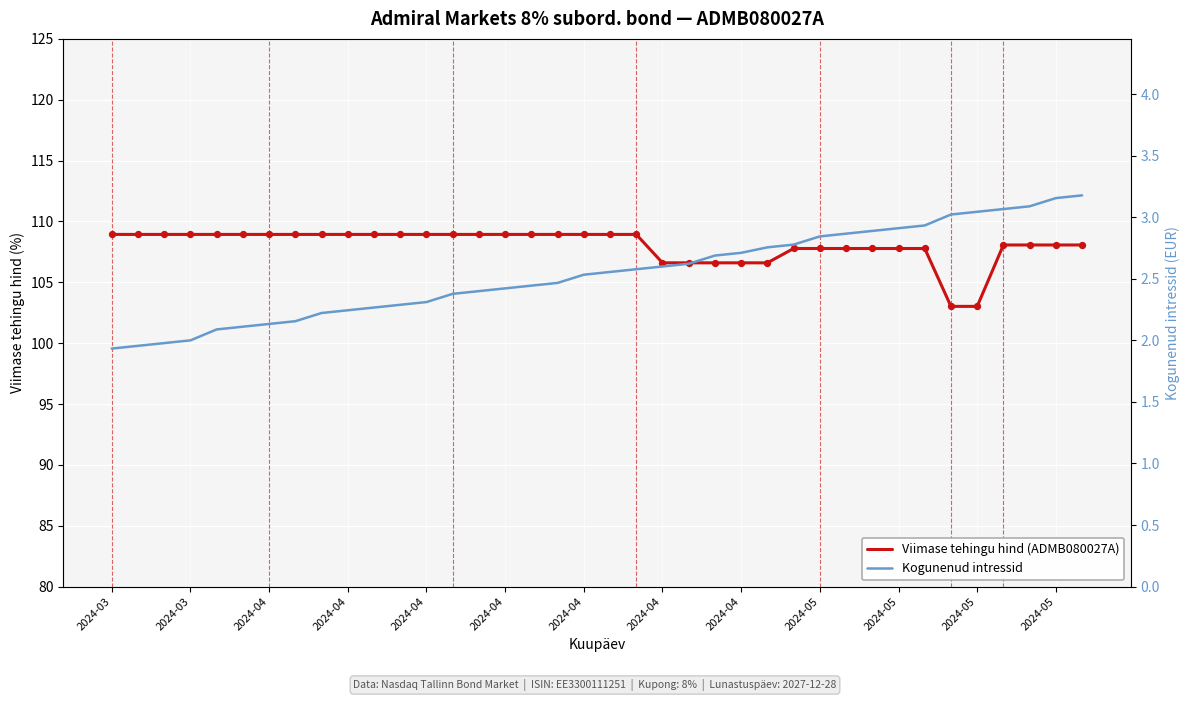

At how many categories does at least one series exceed 55?

38